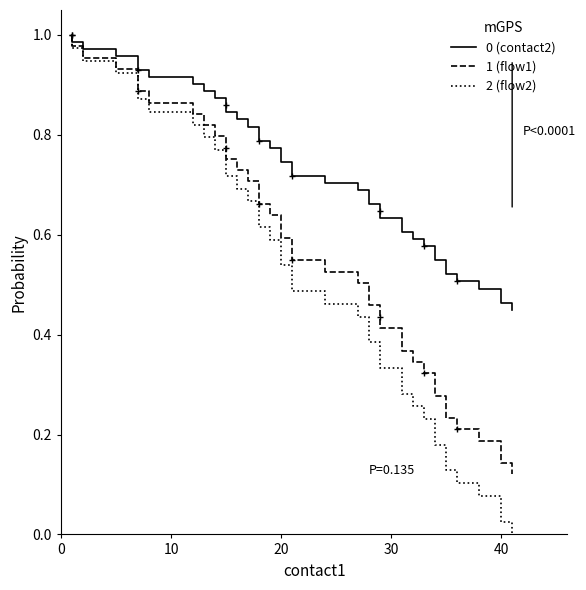

What is the value of the flow2 point at the 35th from the left?

0.1